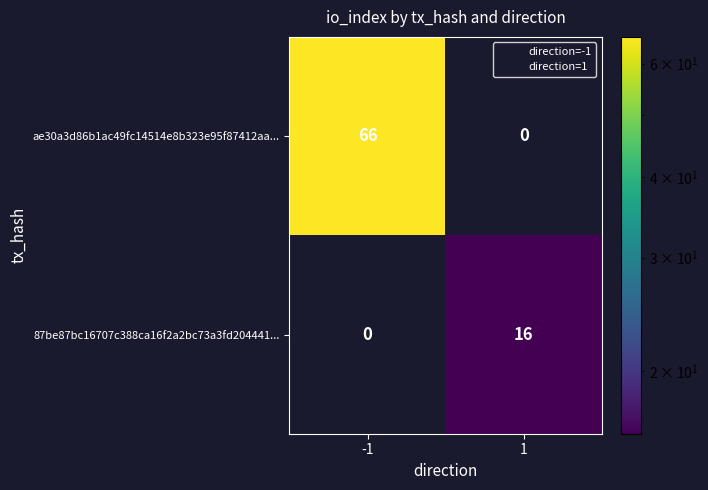

At how many categories does at least one series exceed 65?

1